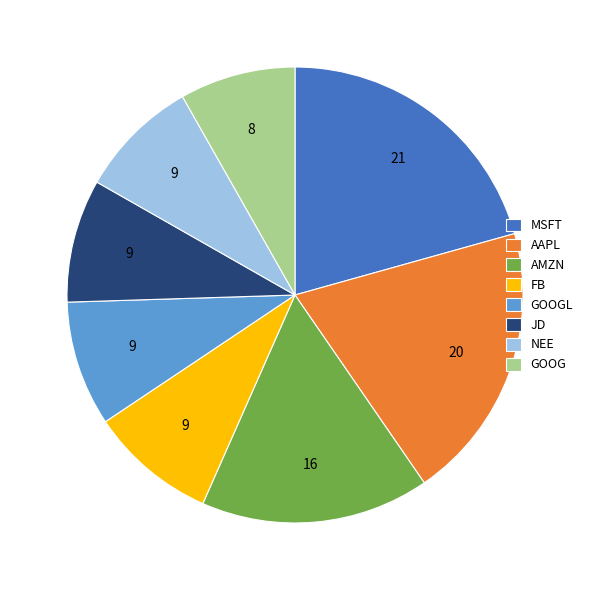

The GOOG slice represents 8% of the pie. True or false?

True